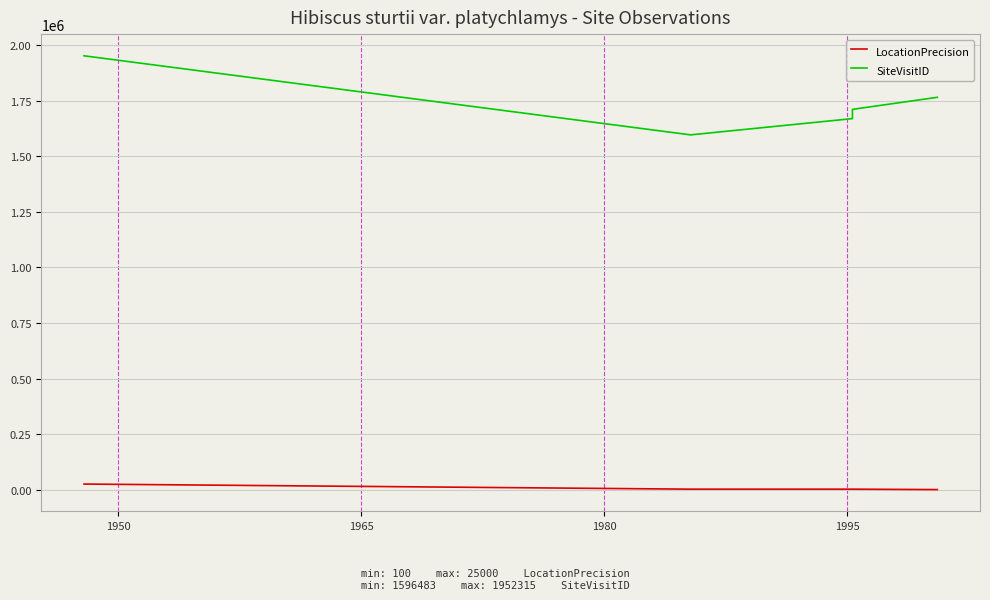

The SiteVisitID series shows 843918 at 1980. True or false?

False